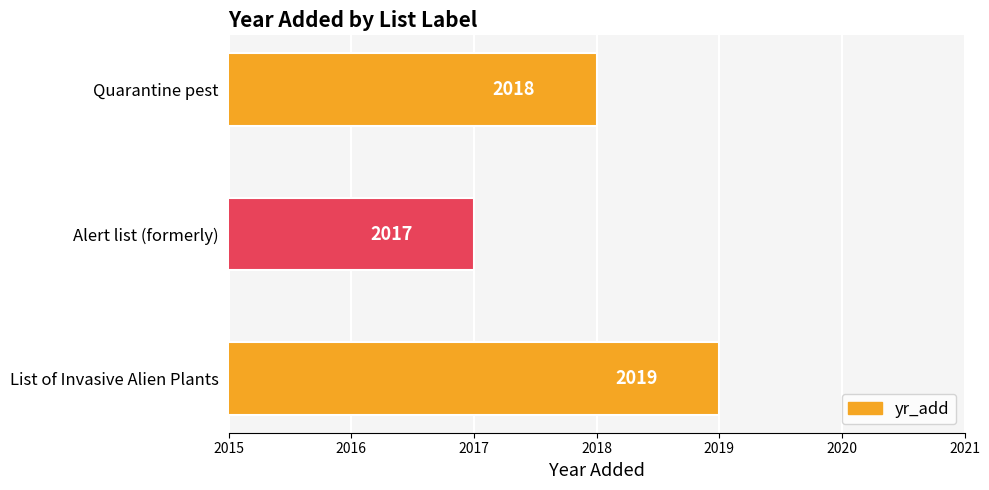

Rank the categories by value from lowest to highest.

Alert list (formerly), Quarantine pest, List of Invasive Alien Plants